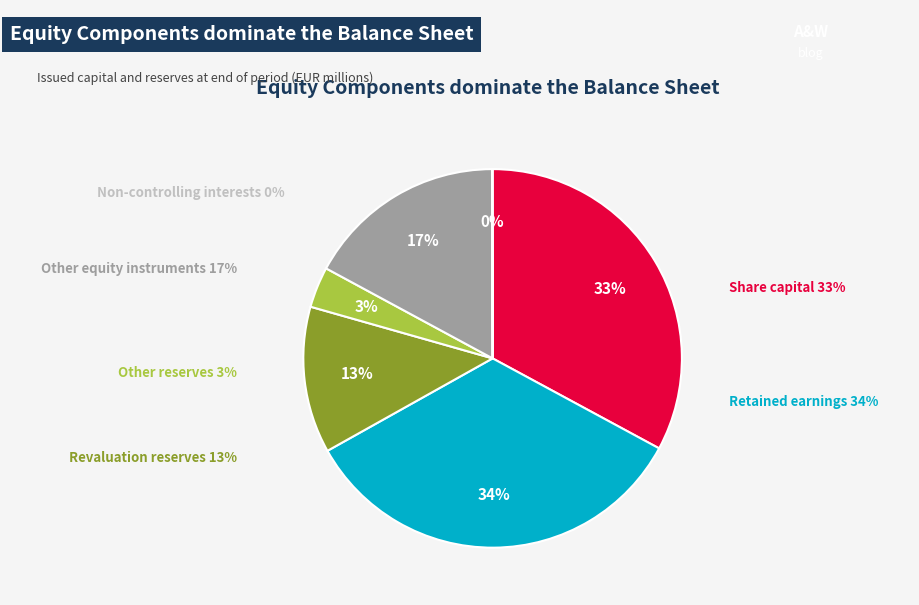

Between Non-controlling interests and Share capital, which is larger?

Share capital